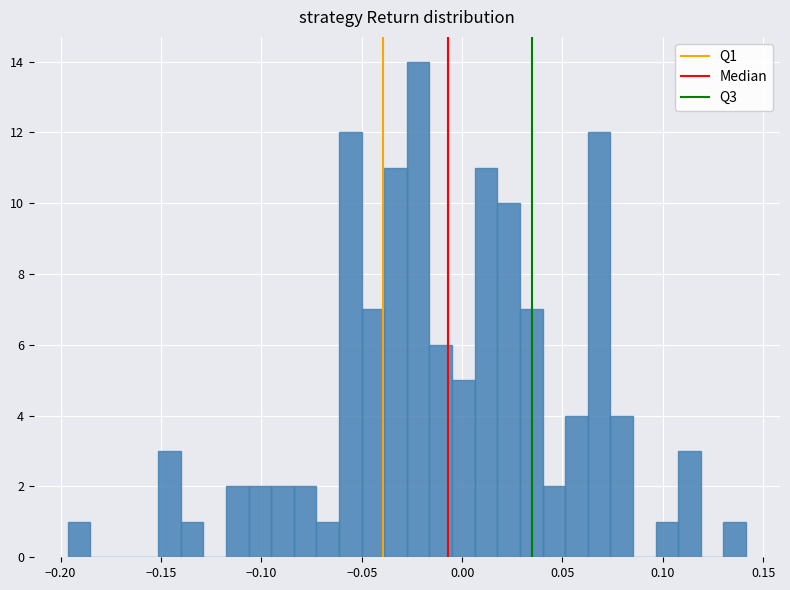

Read against the x-axis, roughly where is the centre of the tallest bar?

-0.020